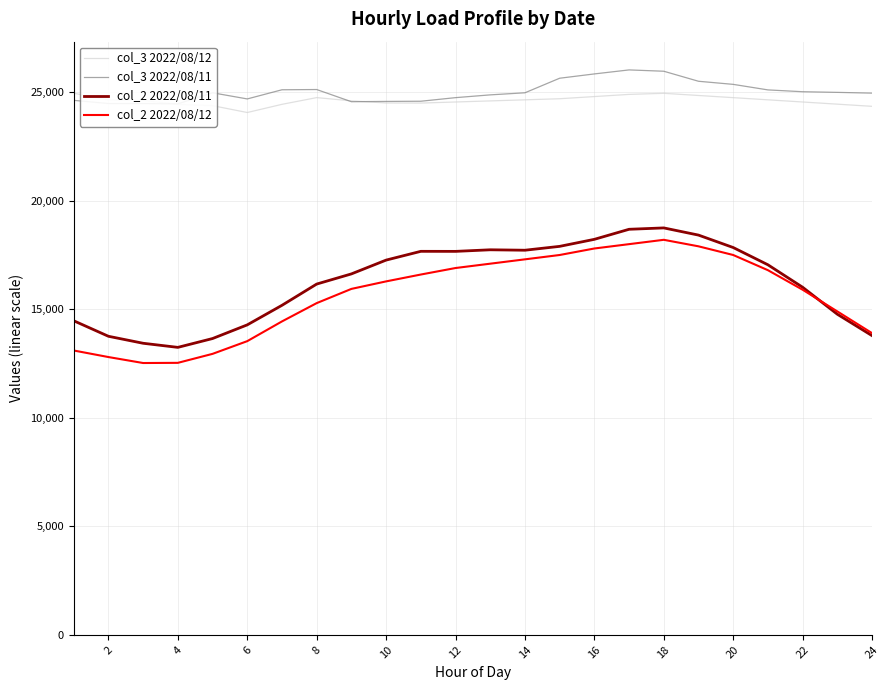

Reading left to right, list all the values displayed in this chart.

col_3 2022/08/12: 24953	24646	24620	24440	24381	24065	24442	24752	24602	24505	24500	24550	24600	24650	24700	24800	24900	24950	24850	24750	24650	24550	24450	24350
col_3 2022/08/11: 24626	24479	24479	24464	24974	24691	25113	25124	24563	24576	24585	24750	24878	24974	25645	25843	26028	25967	25505	25362	25107	25023	24993	24958
col_2 2022/08/11: 14470	13755	13433	13244	13651	14281	15182	16161	16629	17265	17669	17667	17740	17720	17898	18222	18685	18748	18417	17844	17049	16014	14771	13784
col_2 2022/08/12: 13100	12798	12523	12531	12945	13531	14440	15283	15938	16284	16600	16900	17100	17300	17500	17800	18000	18200	17900	17500	16800	15900	14900	13900